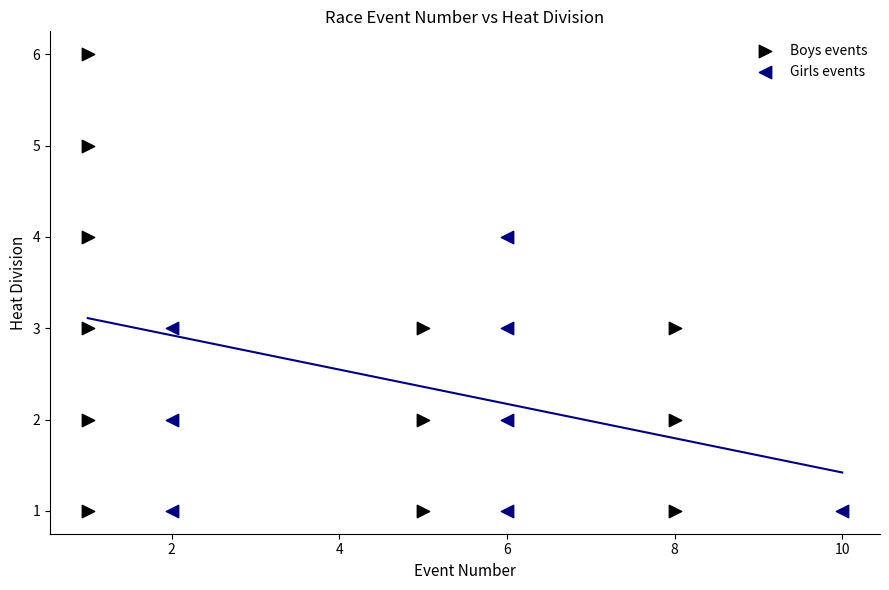

What are all the series names shown in the legend?

Boys events, Girls events